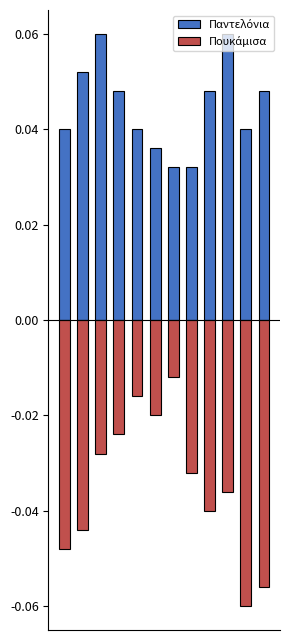

Between 0 and 4, which series saw the biggest shift?

Πουκάμισα